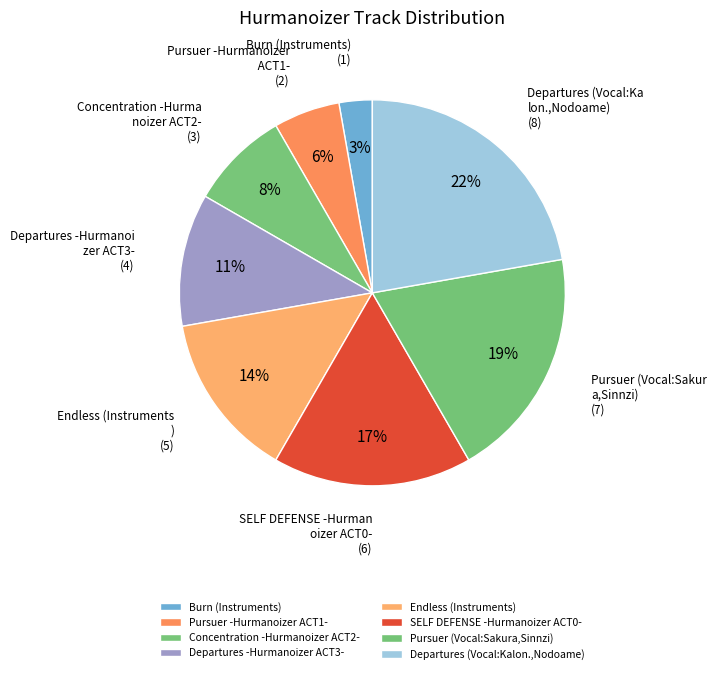

Count the number of slices in the pie.

8